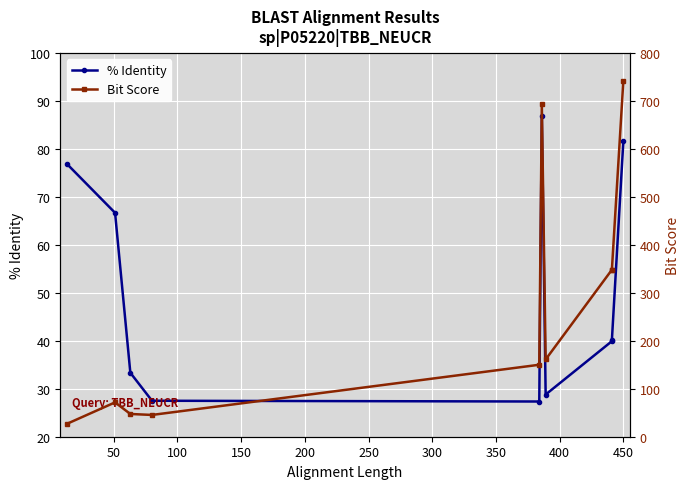

How many interior local peaks does the Bit Score series have?

2